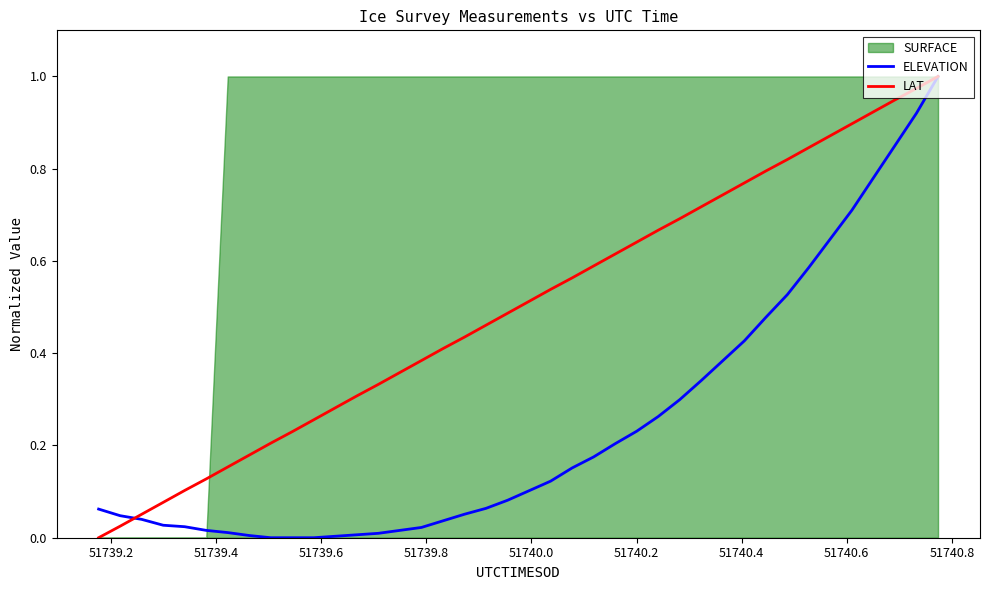

Between which two adjacent categories do LAT and ELEVATION first intersect?

51739.2 and 51739.4